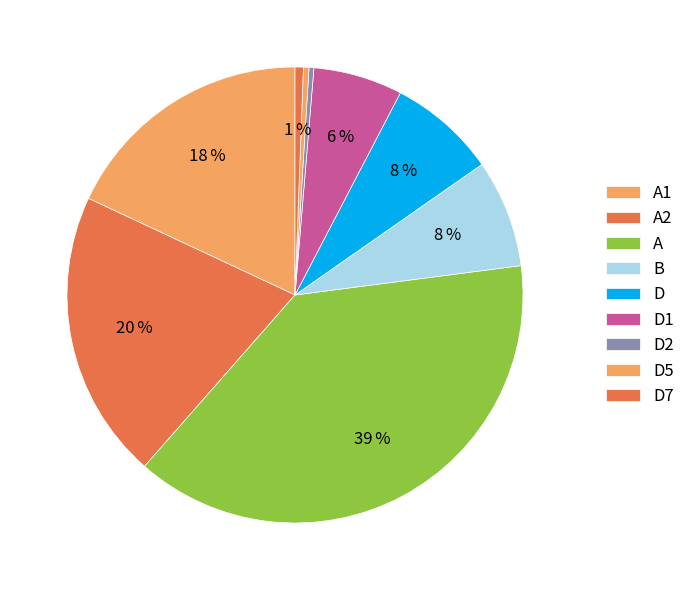

How many slices are in this pie chart?

9